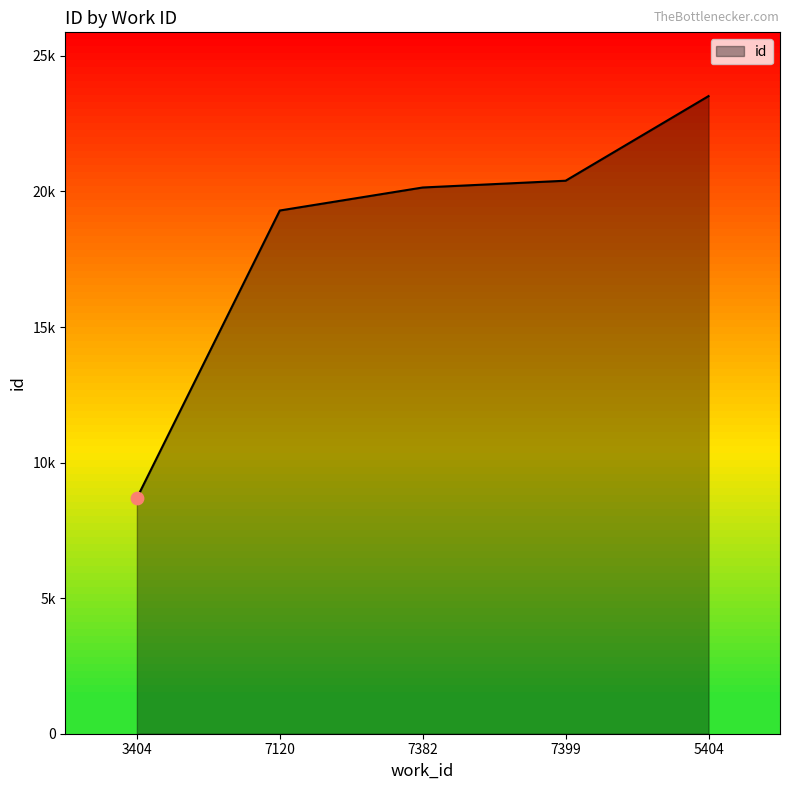

Between 7399 and 7382, which is larger?

7399